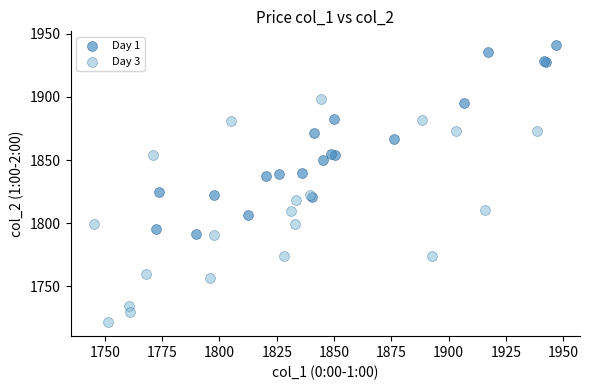

Which series reaches the minimum Y coordinate?

Day 3